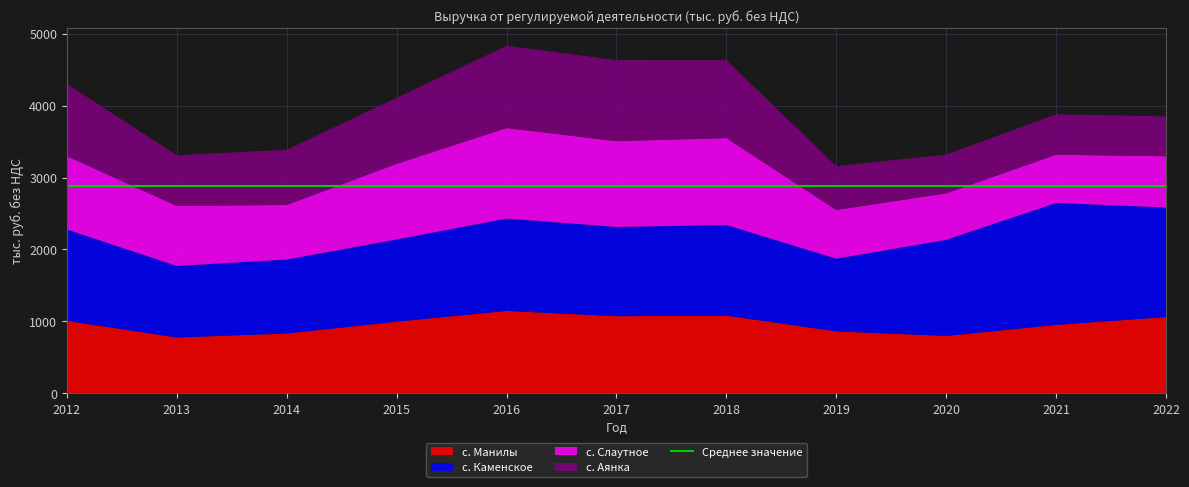

Reading left to right, what are all the values shown in this chart?

с. Манилы: 1006.9	775.2	831.3	995.7	1145.4	1071.3	1079.6	860.6	797.2	951.0	1059.4
с. Каменское: 1270.1	995.1	1028.8	1143.0	1284.8	1241.4	1260.3	1011.1	1337.0	1696.3	1523.8
с. Слаутное: 1021.0	835.9	759.0	1053.3	1259.4	1193.9	1210.7	677.9	647.3	671.2	714.3
с. Аянка: 1003.1	704.4	767.8	918.4	1143.6	1127.7	1083.1	610.7	538.1	562.2	553.0